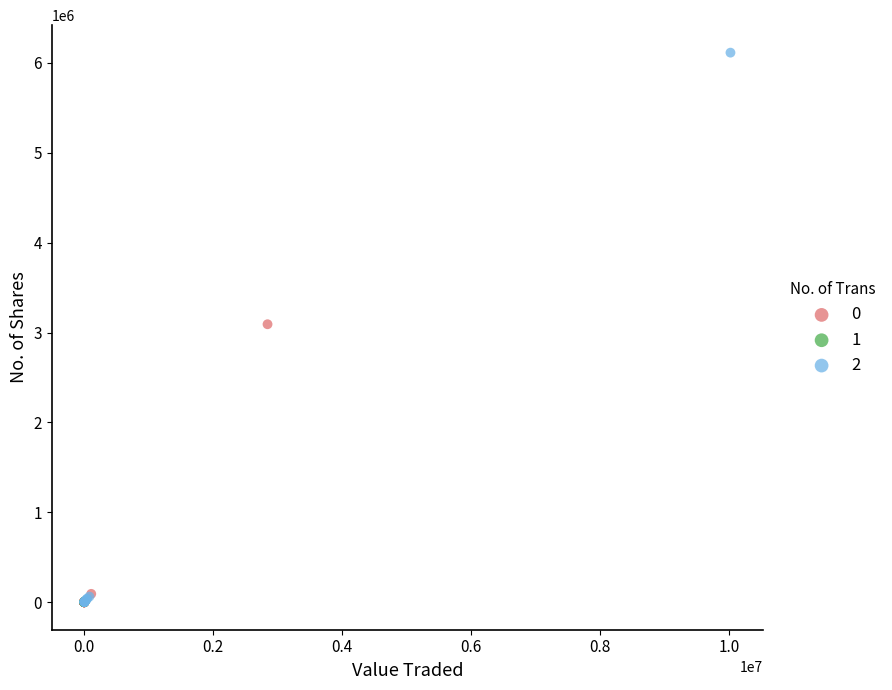

What are all the series names shown in the legend?

0, 1, 2